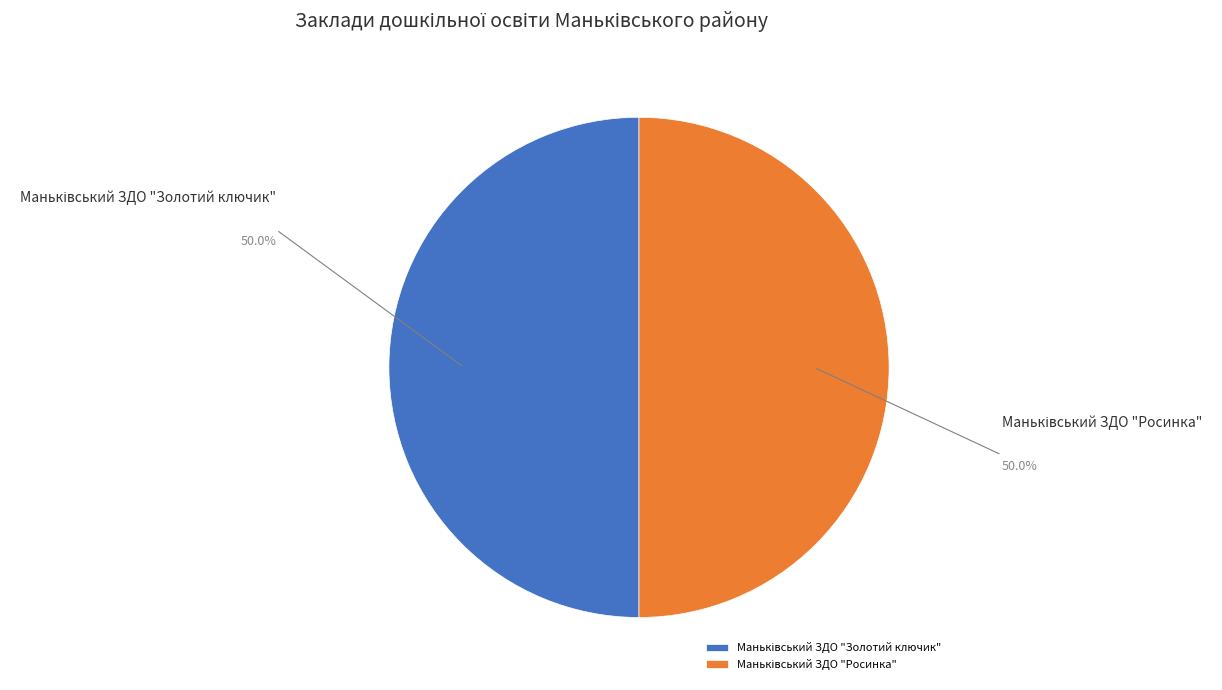

What is the largest slice in the pie chart?

Маньківський ЗДО "Золотий ключик"